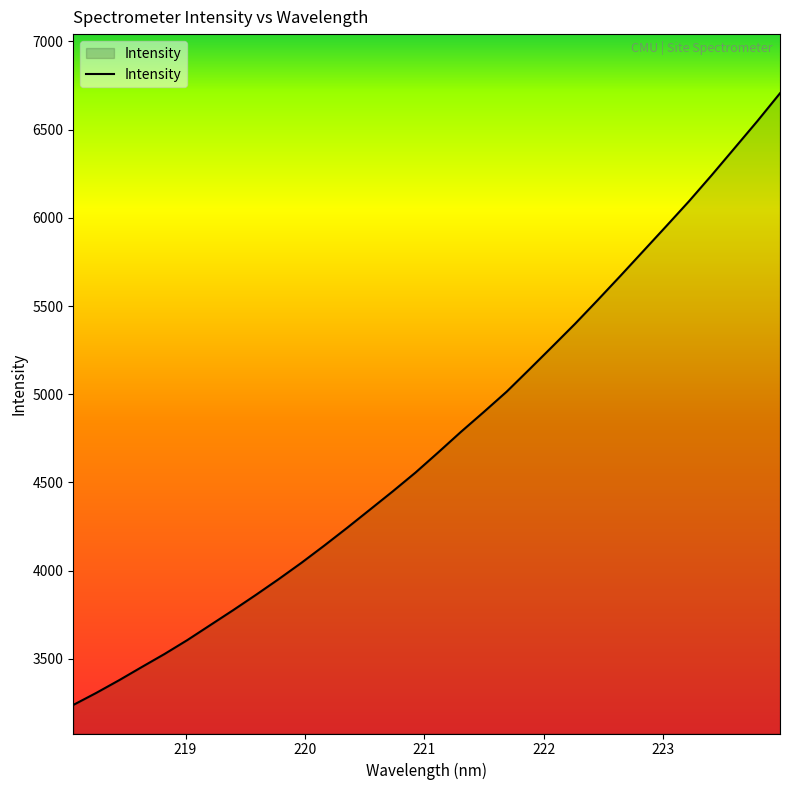

What is the difference between the maximum and minimum values?

3467.7